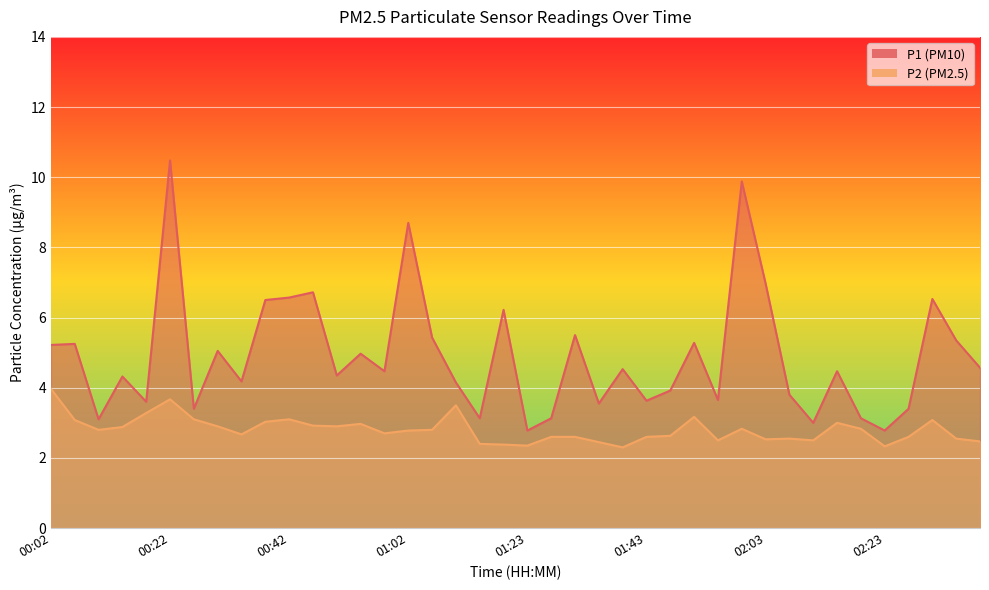

Reading left to right, extract all data points from this chart.

P1: 00:02=5.2	00:06=5.2	00:10=3.1	00:14=4.3	00:18=3.6	00:22=10.5	00:26=3.4	00:30=5.0	00:34=4.2	00:38=6.5	00:42=6.6	00:46=6.7	00:50=4.3	00:54=5.0	00:58=4.5	01:02=8.7	01:06=5.4	01:10=4.2	01:14=3.1	01:19=6.2	01:23=2.8	01:27=3.1	01:31=5.5	01:35=3.5	01:39=4.5	01:43=3.6	01:47=3.9	01:51=5.3	01:55=3.6	01:59=9.9	02:03=7.0	02:07=3.8	02:11=3.0	02:15=4.5	02:19=3.1	02:23=2.8	02:27=3.4	02:31=6.5	02:35=5.3	02:39=4.6
P2: 00:02=4.0	00:06=3.1	00:10=2.8	00:14=2.9	00:18=3.3	00:22=3.7	00:26=3.1	00:30=2.9	00:34=2.7	00:38=3.0	00:42=3.1	00:46=2.9	00:50=2.9	00:54=3.0	00:58=2.7	01:02=2.8	01:06=2.8	01:10=3.5	01:14=2.4	01:19=2.4	01:23=2.4	01:27=2.6	01:31=2.6	01:35=2.5	01:39=2.3	01:43=2.6	01:47=2.6	01:51=3.2	01:55=2.5	01:59=2.8	02:03=2.5	02:07=2.5	02:11=2.5	02:15=3.0	02:19=2.8	02:23=2.3	02:27=2.6	02:31=3.1	02:35=2.5	02:39=2.5